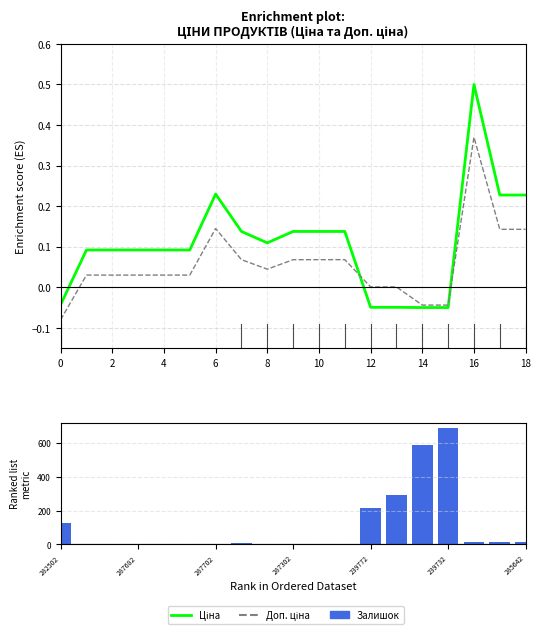

Rank the series at 15 from lowest to highest value.

Ціна, Доп. ціна, Залишок